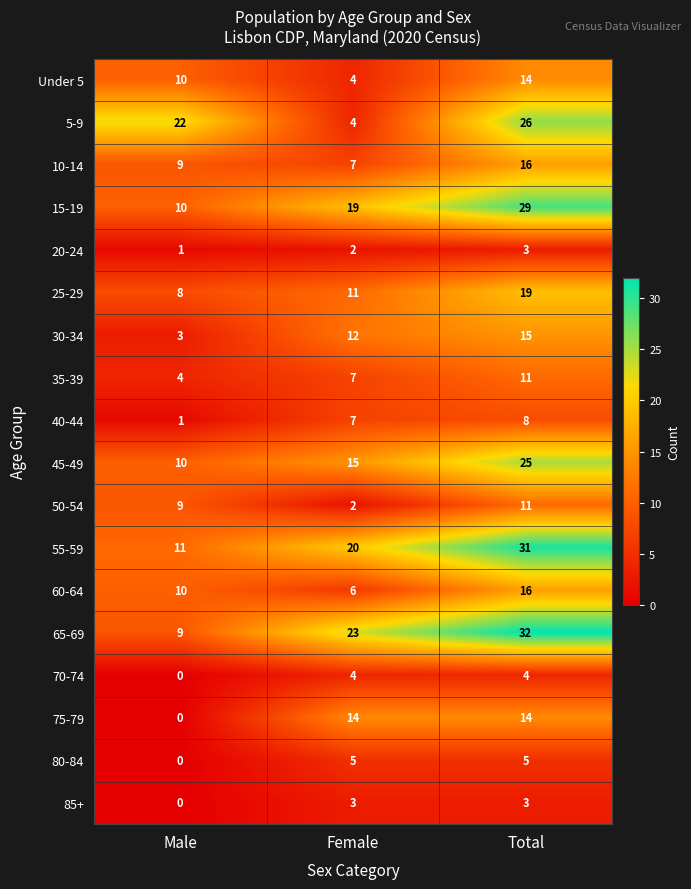

True or false: 75-79 has a value of -6 at Male.

False